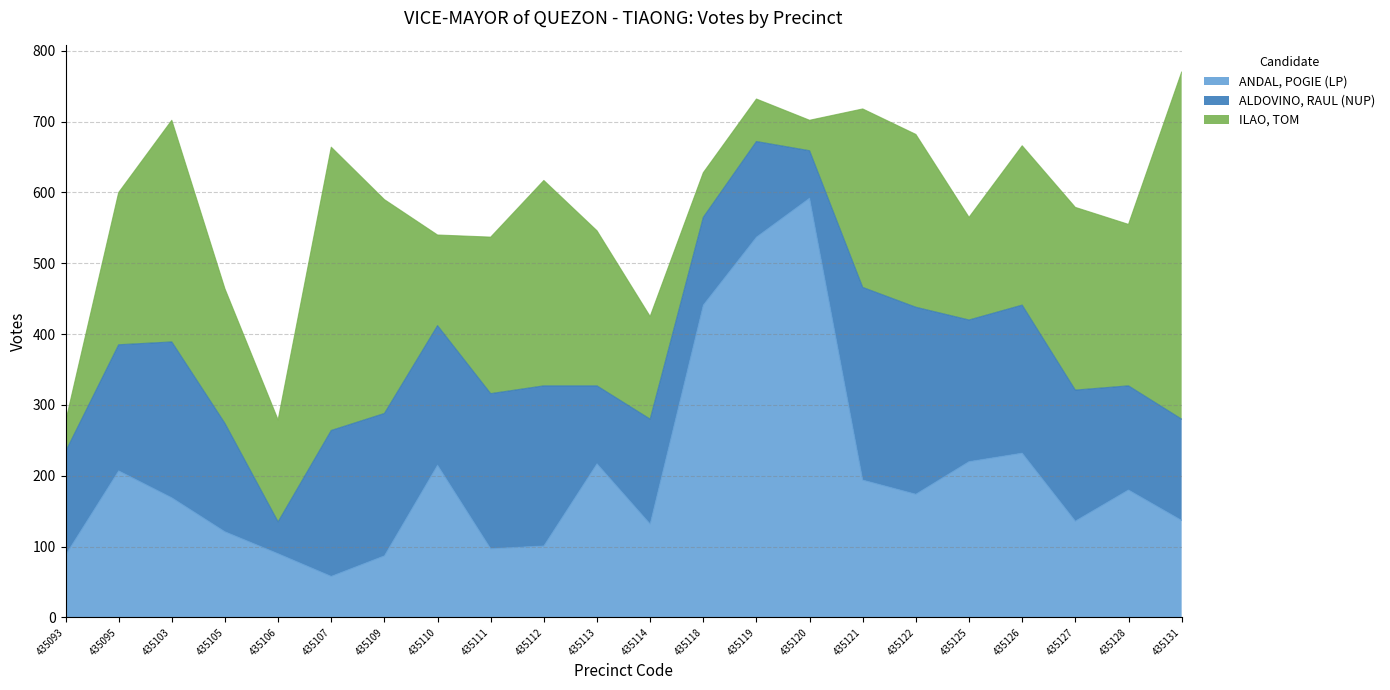

How many interior local valleys does the ALDOVINO, RAUL (NUP) series have?

6